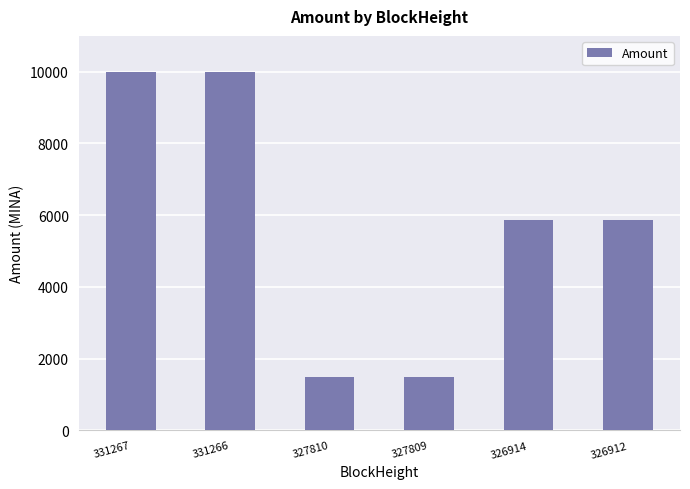

What is the value of the 4th bar from the left?

1497.0